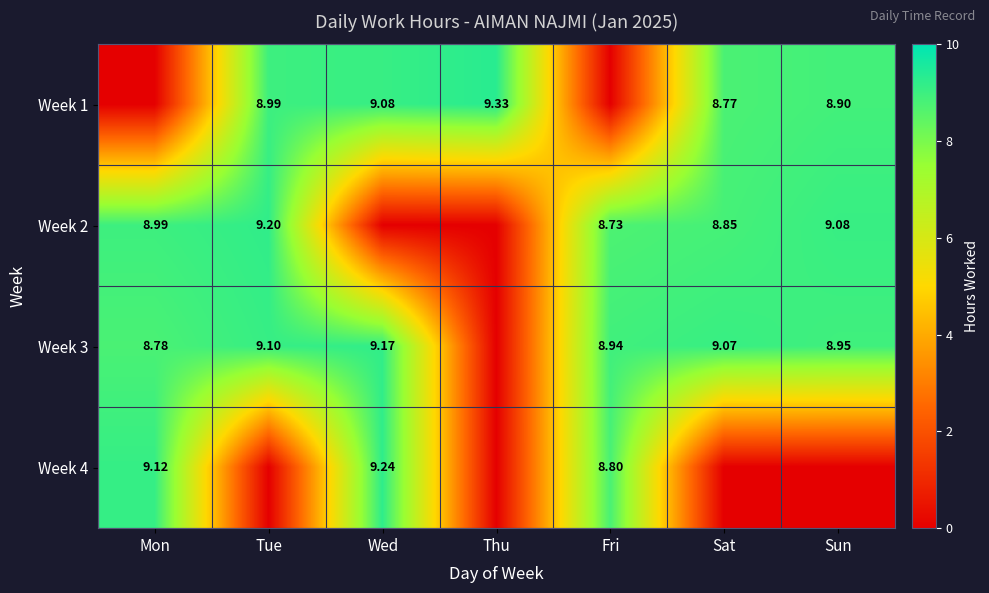

Is the value of Week 3 at Mon greater than the value of Week 4 at Wed?

No